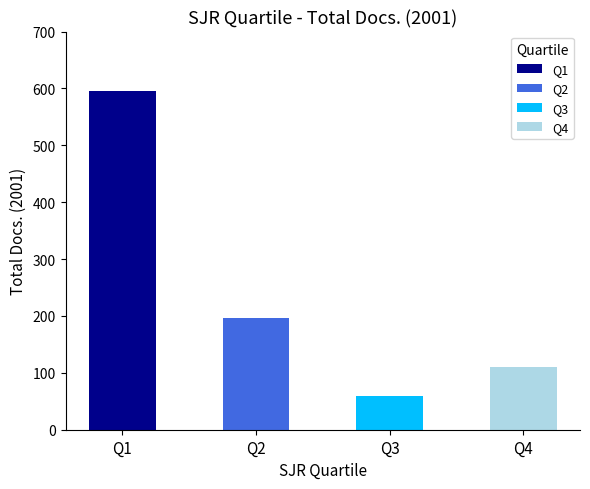

What is the difference between the maximum and second lowest values in the Q4 series?

193